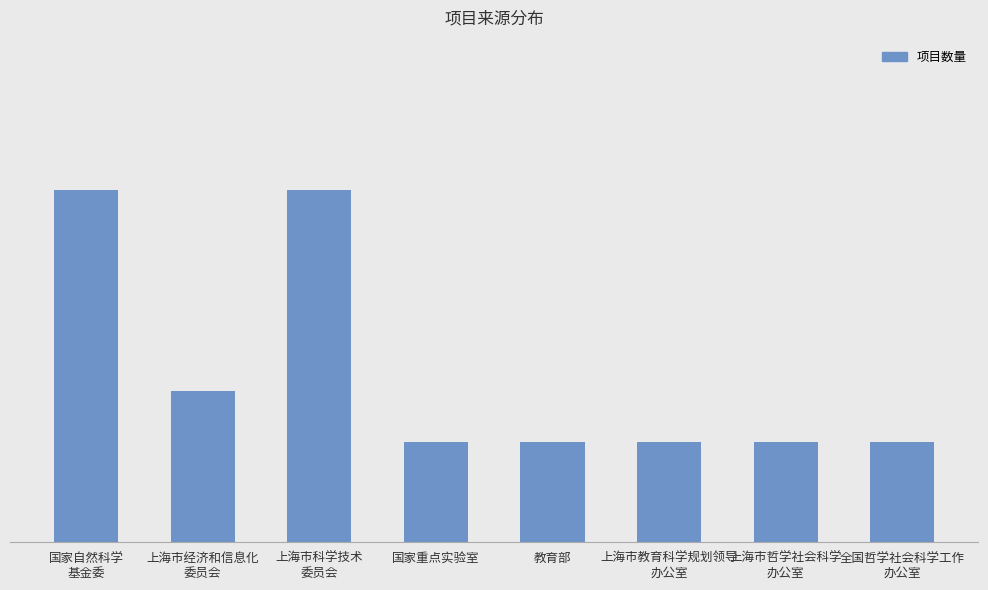

Does the chart contain any negative values?

No